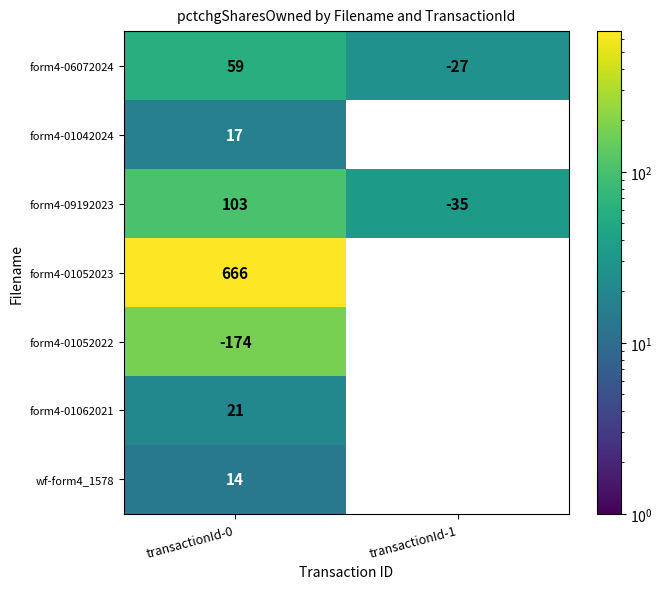

At which category is the sum across all series the highest?

transactionId-0